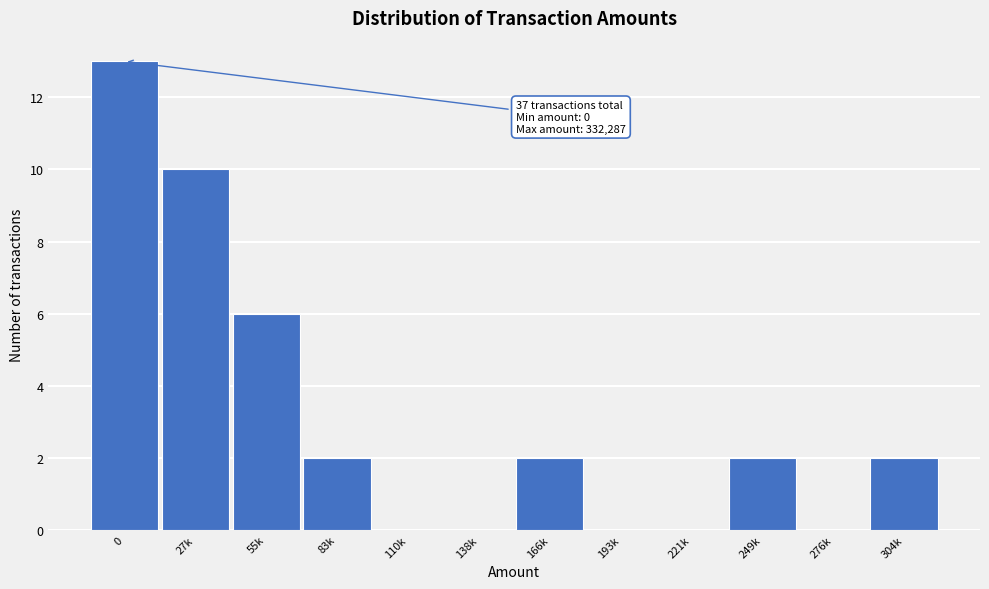

Reading left to right, what are all the values shown in this chart?

0=13	27k=10	55k=6	83k=2	110k=0	138k=0	166k=2	193k=0	221k=0	249k=2	276k=0	304k=2